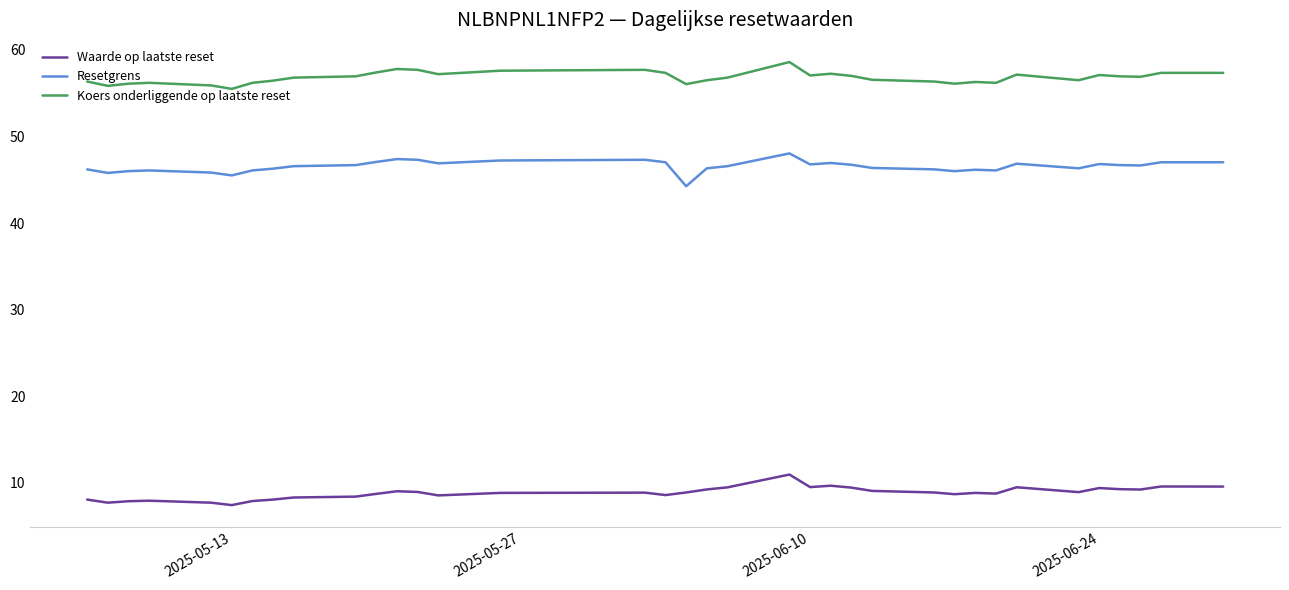

Which series has the largest total across all categories?

Koers onderliggende op laatste reset